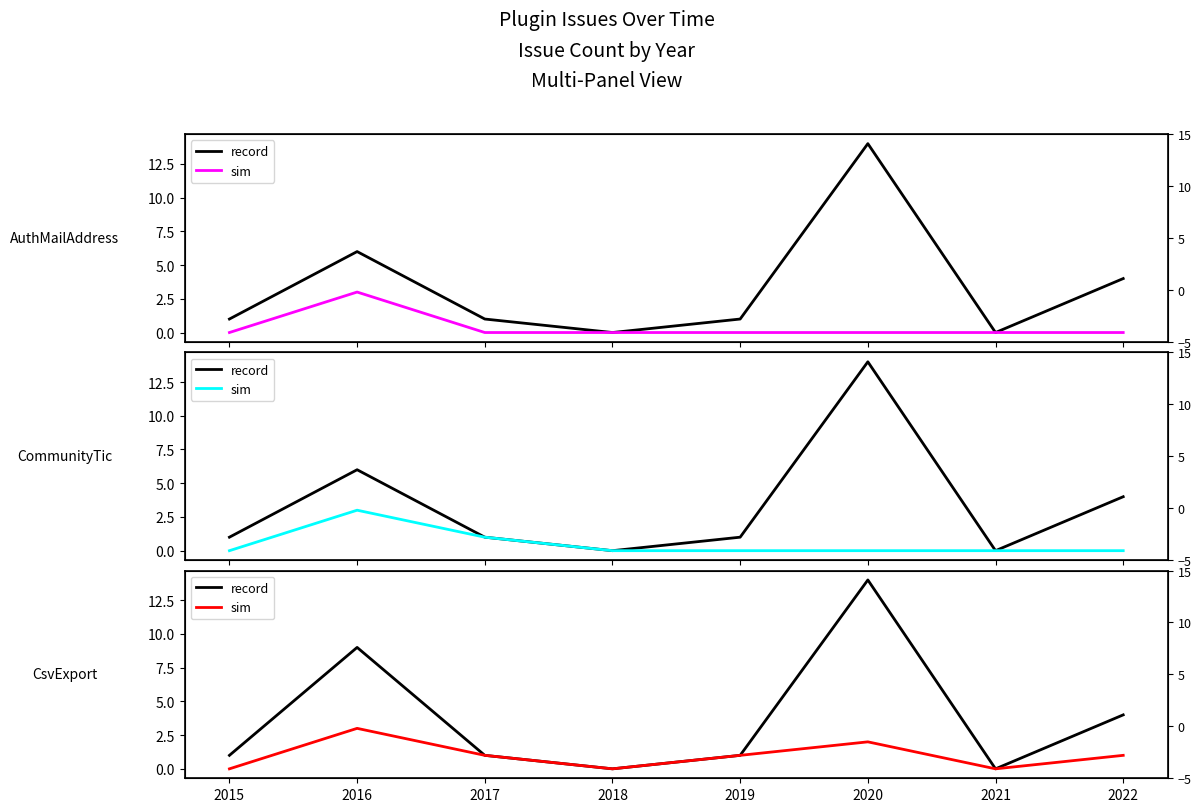

What are all the series names shown in the legend?

record, sim